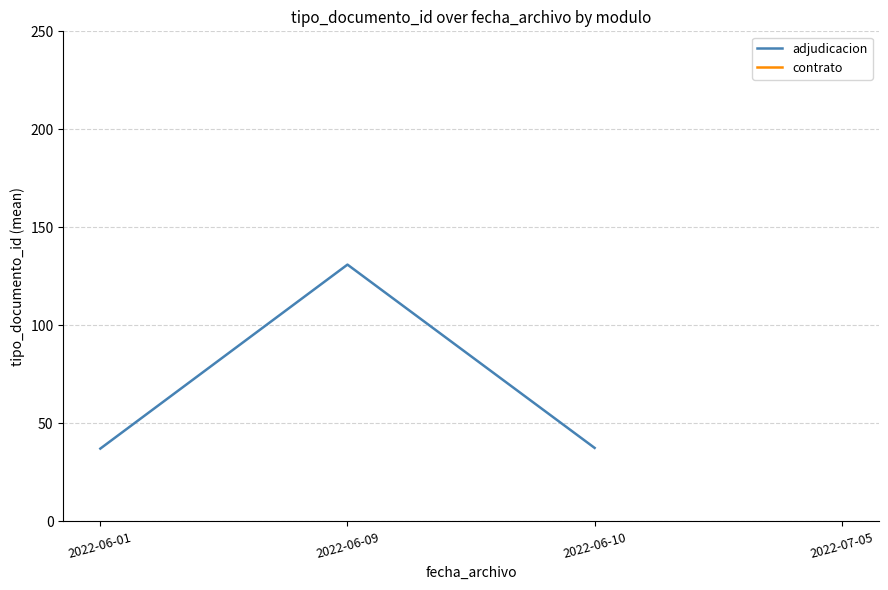

What is the value of the 1st point from the left?

37.1